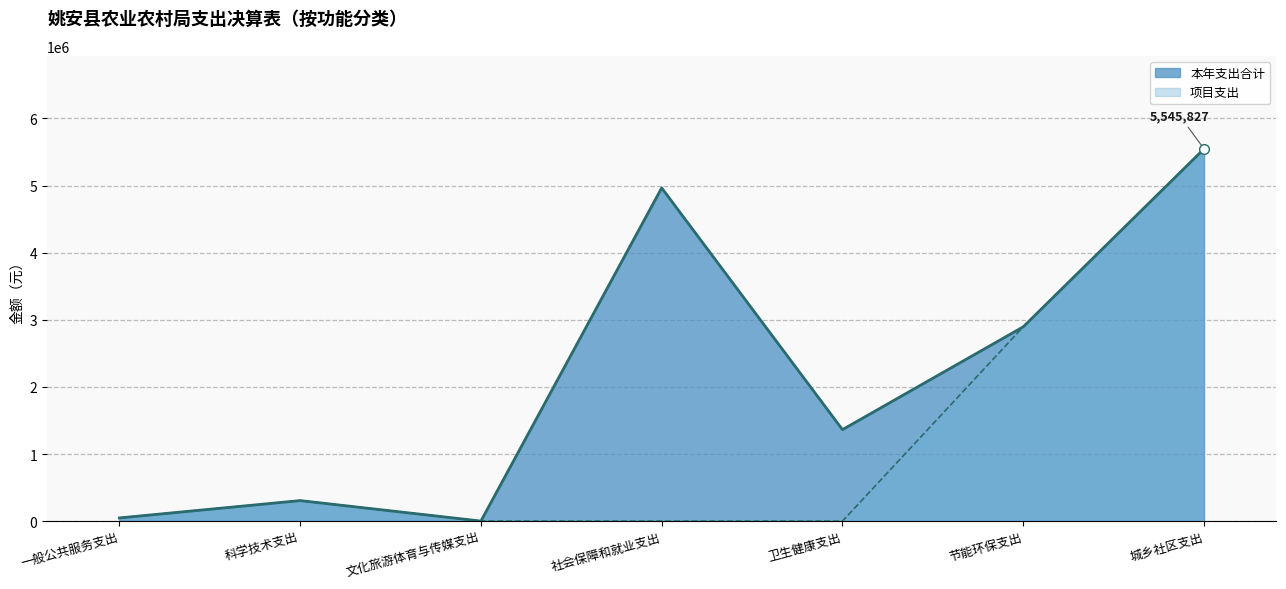

What position from the right is 卫生健康支出?

3